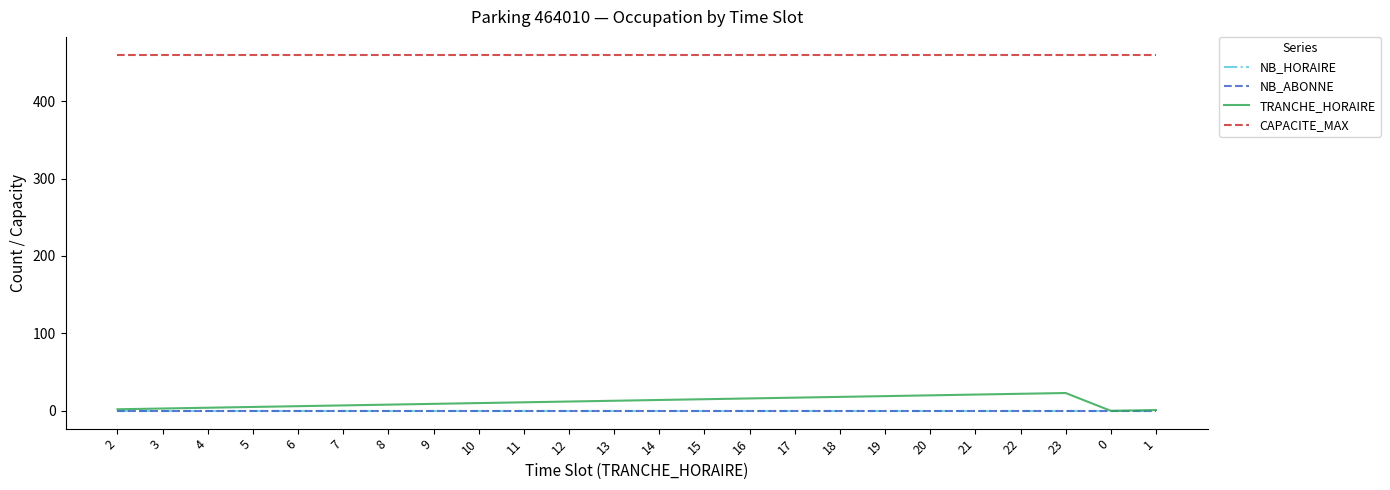

Does the chart have visible grid lines?

No